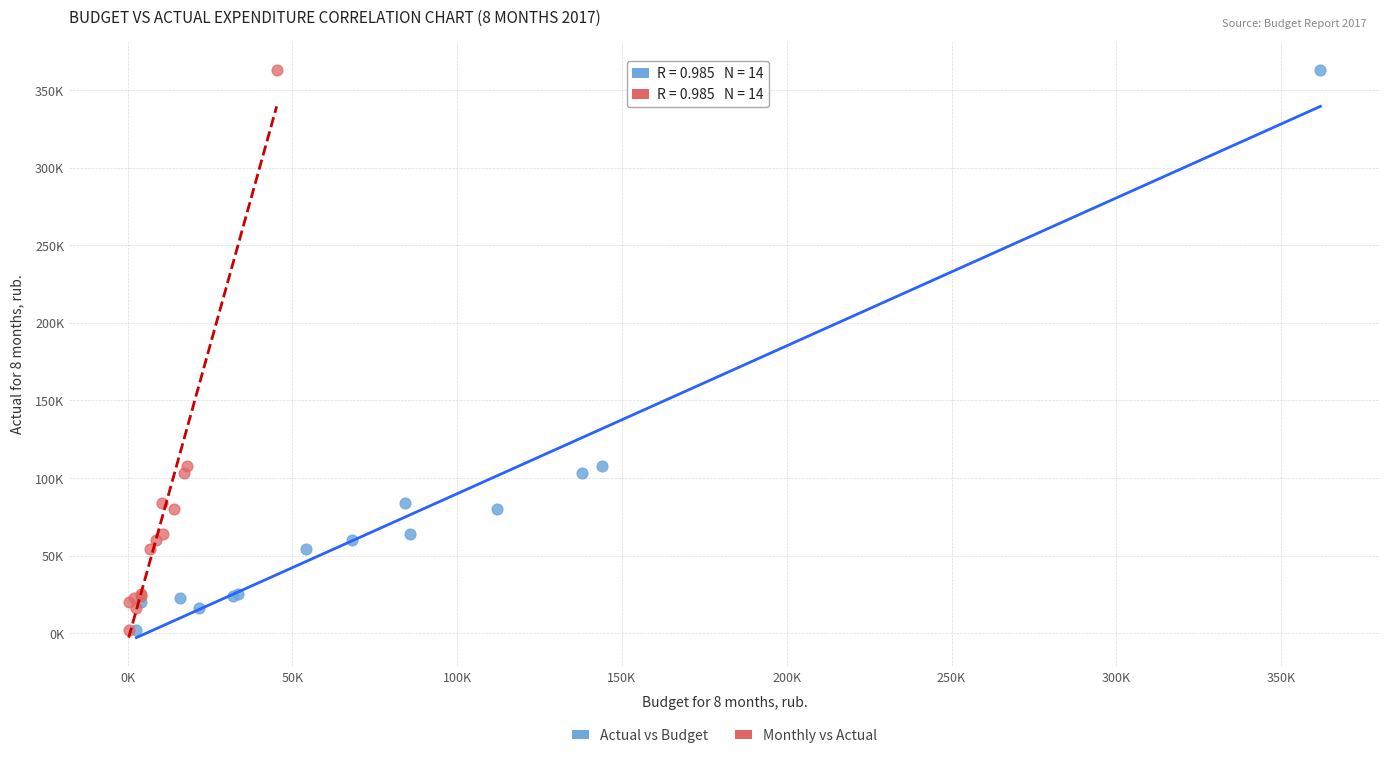

What are all the series names shown in the legend?

Actual vs Budget, Monthly vs Actual